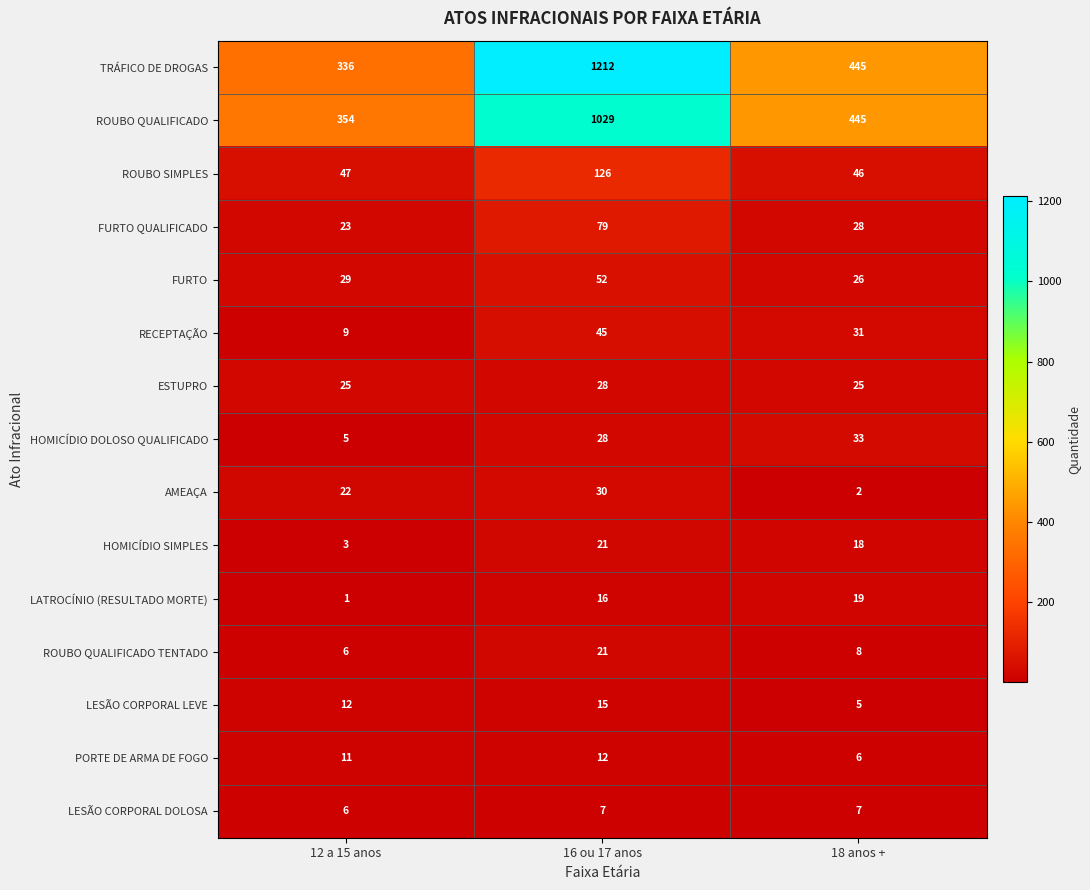

Which series has the largest range (max minus min)?

TRÁFICO DE DROGAS